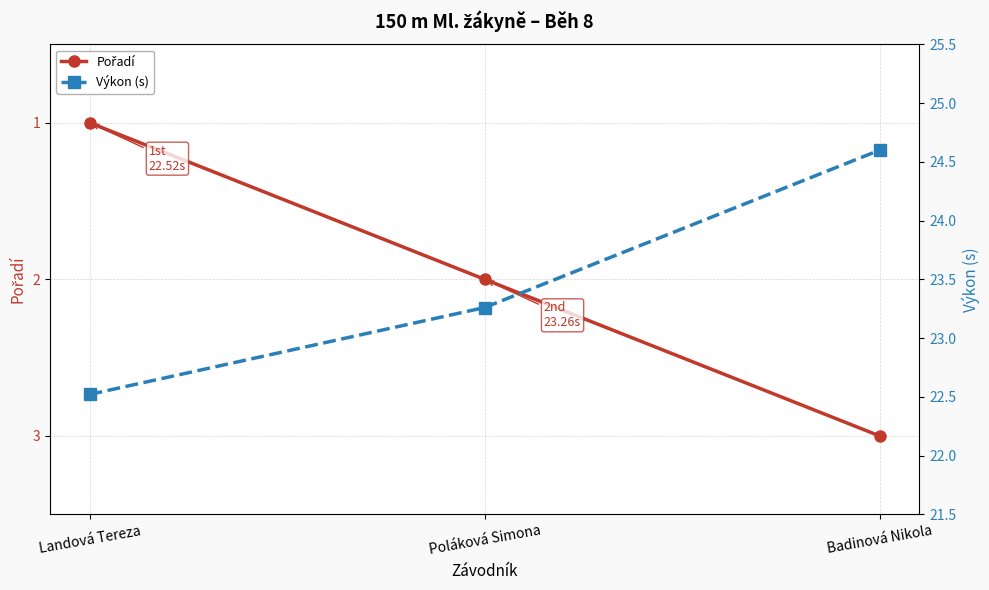

Reading left to right, what are all the values shown in this chart?

Pořadí: Landová Tereza=1.0	Poláková Simona=2.0	Badinová Nikola=3.0
Výkon (s): Landová Tereza=22.5	Poláková Simona=23.3	Badinová Nikola=24.6